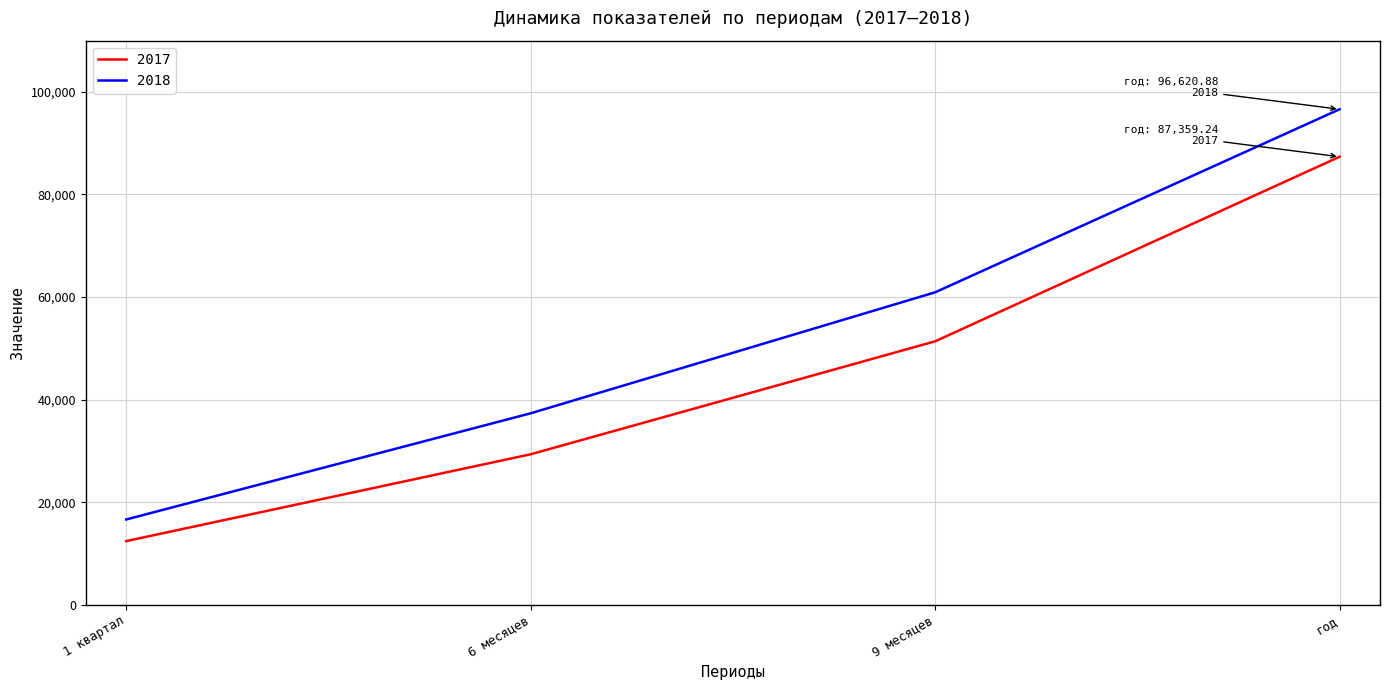

What position from the right is 1 квартал?

4